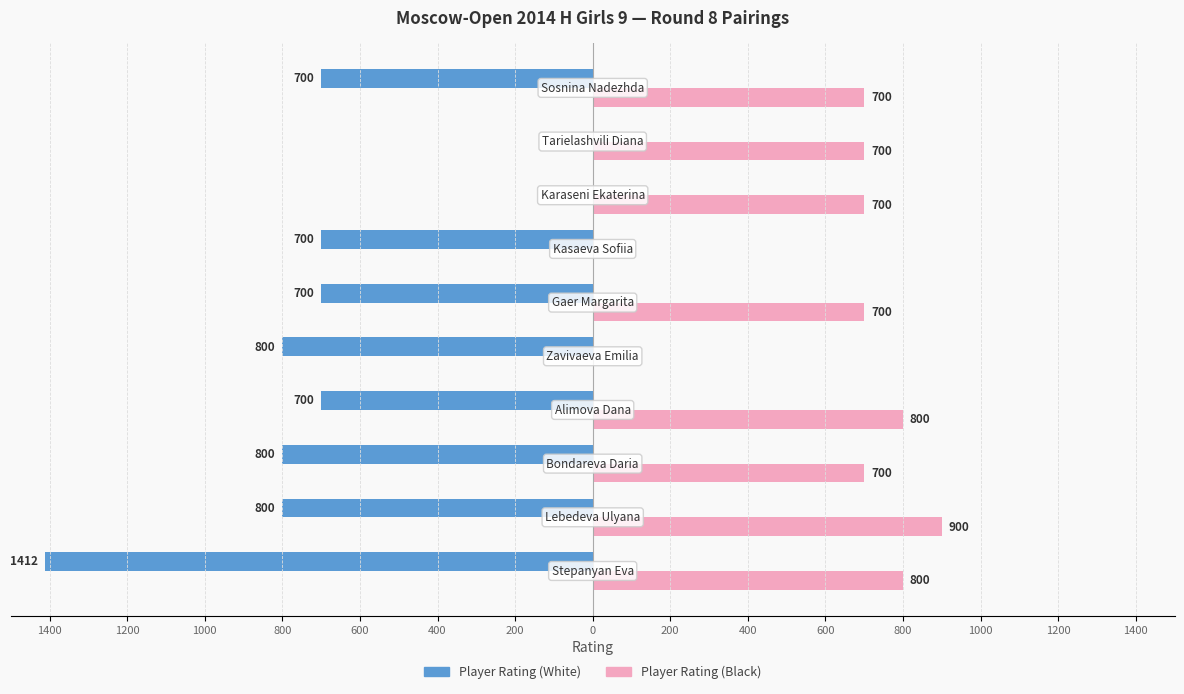

What are all the series names shown in the legend?

Player Rating (White), Player Rating (Black)